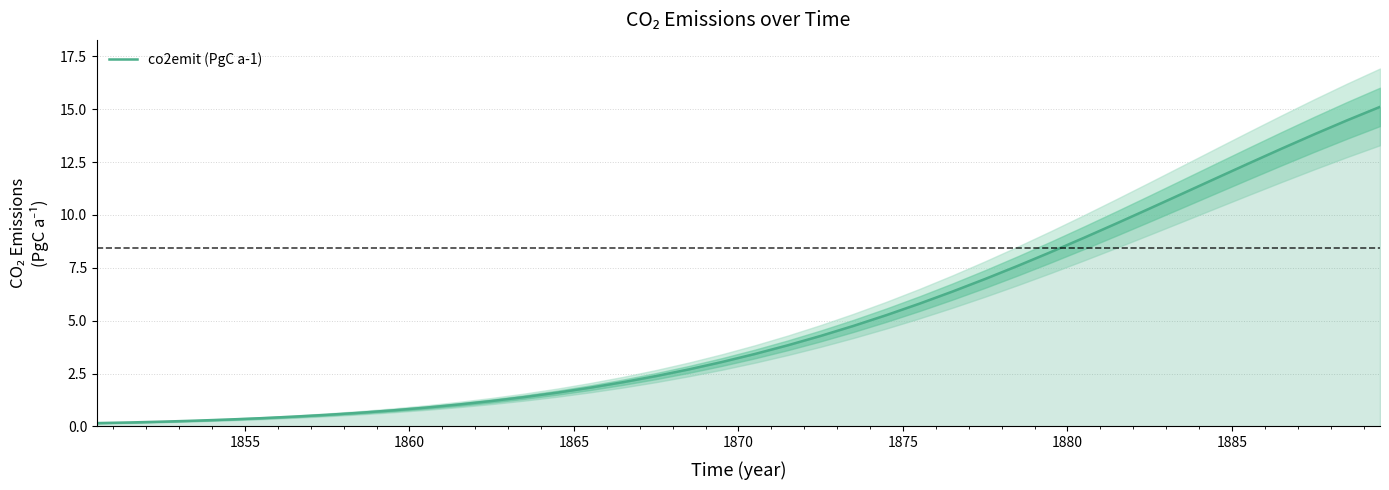

How many lines are shown in the chart?

1